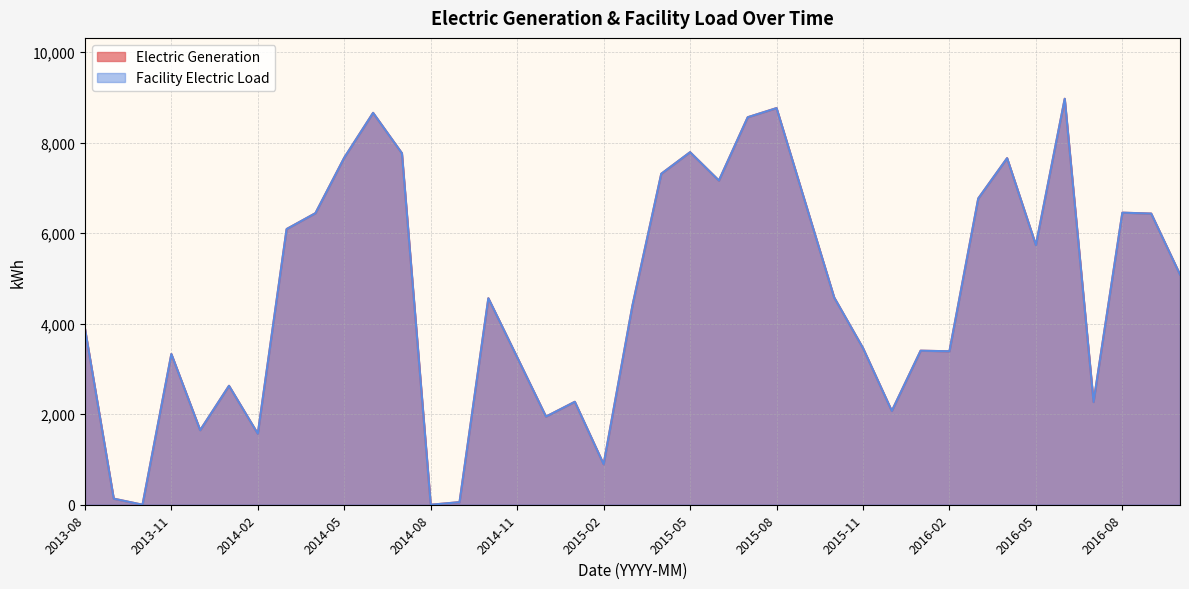

What position from the right is 2016-09?

2